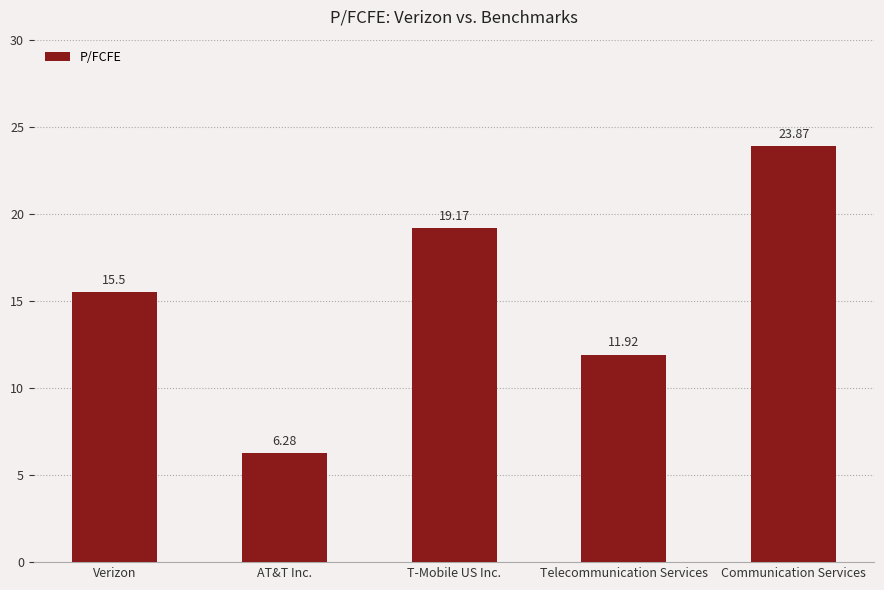

What is the ratio of the value at Verizon to the value at AT&T Inc.?

2.5